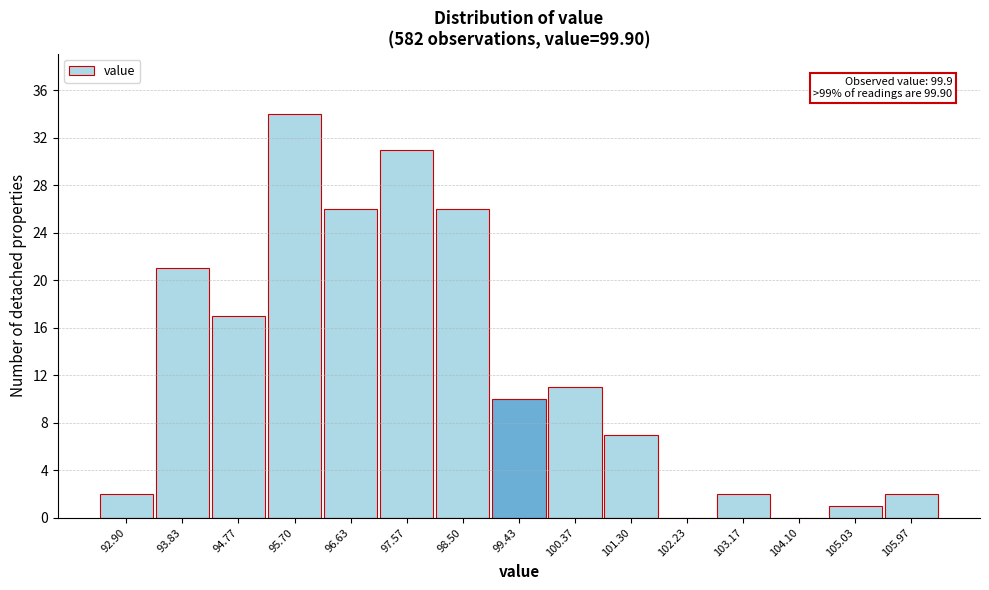

Reading left to right, what are all the values shown in this chart?

92.90=2	93.83=21	94.77=17	95.70=34	96.63=26	97.57=31	98.50=26	99.43=10	100.37=11	101.30=7	102.23=0	103.17=2	104.10=0	105.03=1	105.97=2